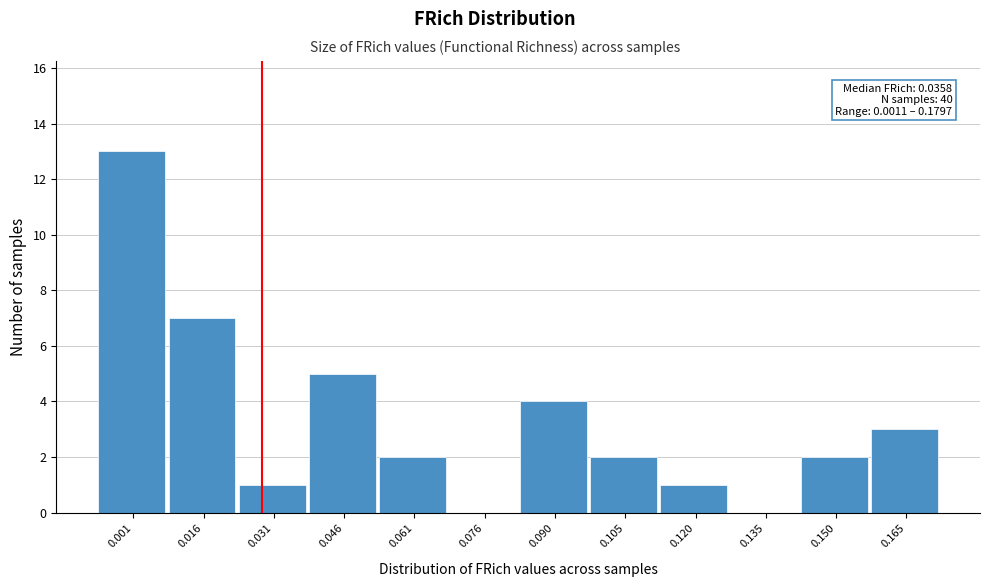

Reading left to right, list all the values displayed in this chart.

0.001=13	0.016=7	0.031=1	0.046=5	0.061=2	0.076=0	0.090=4	0.105=2	0.120=1	0.135=0	0.150=2	0.165=3